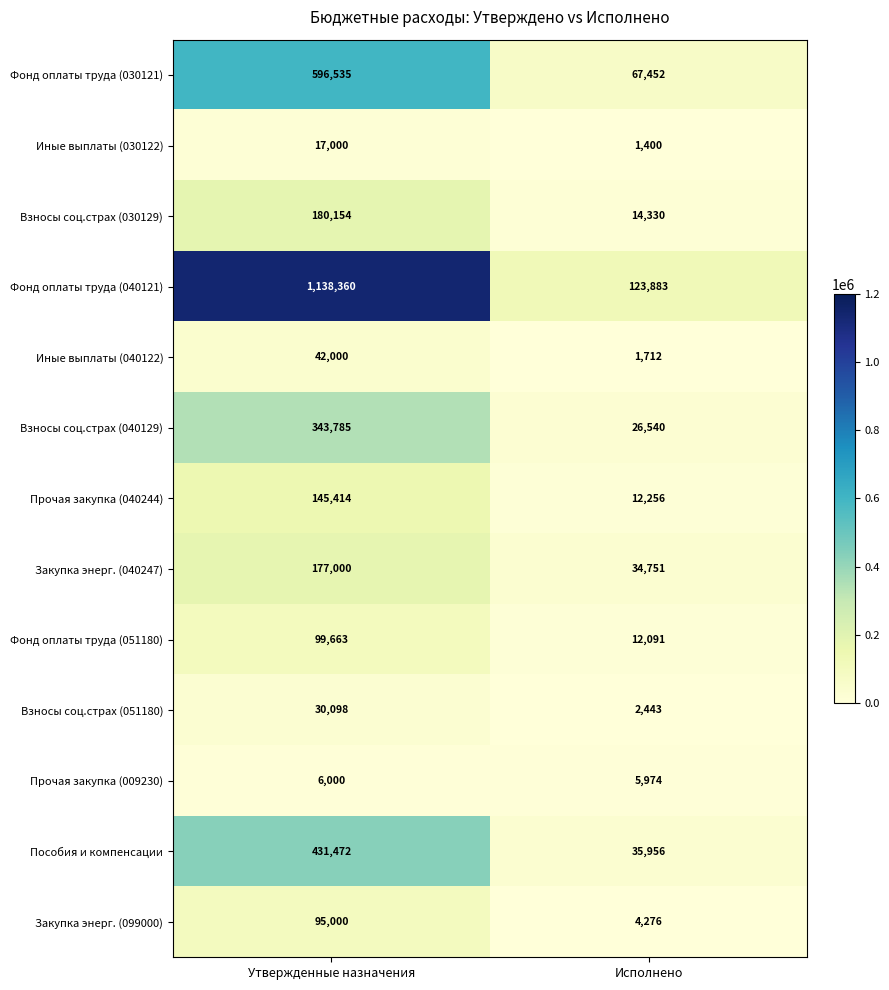

Is it true that Фонд оплаты труда (030121) equals 596535 at Утвержденные назначения?

True